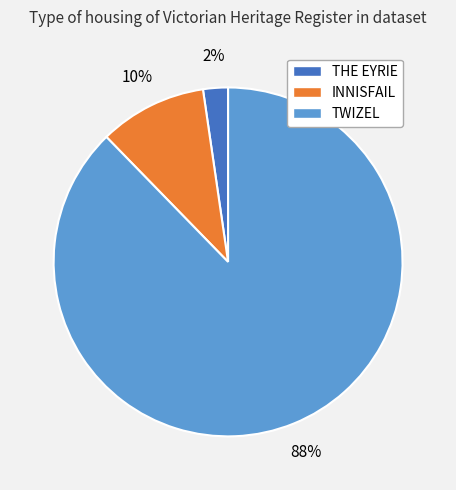

Which slice is the largest?

TWIZEL